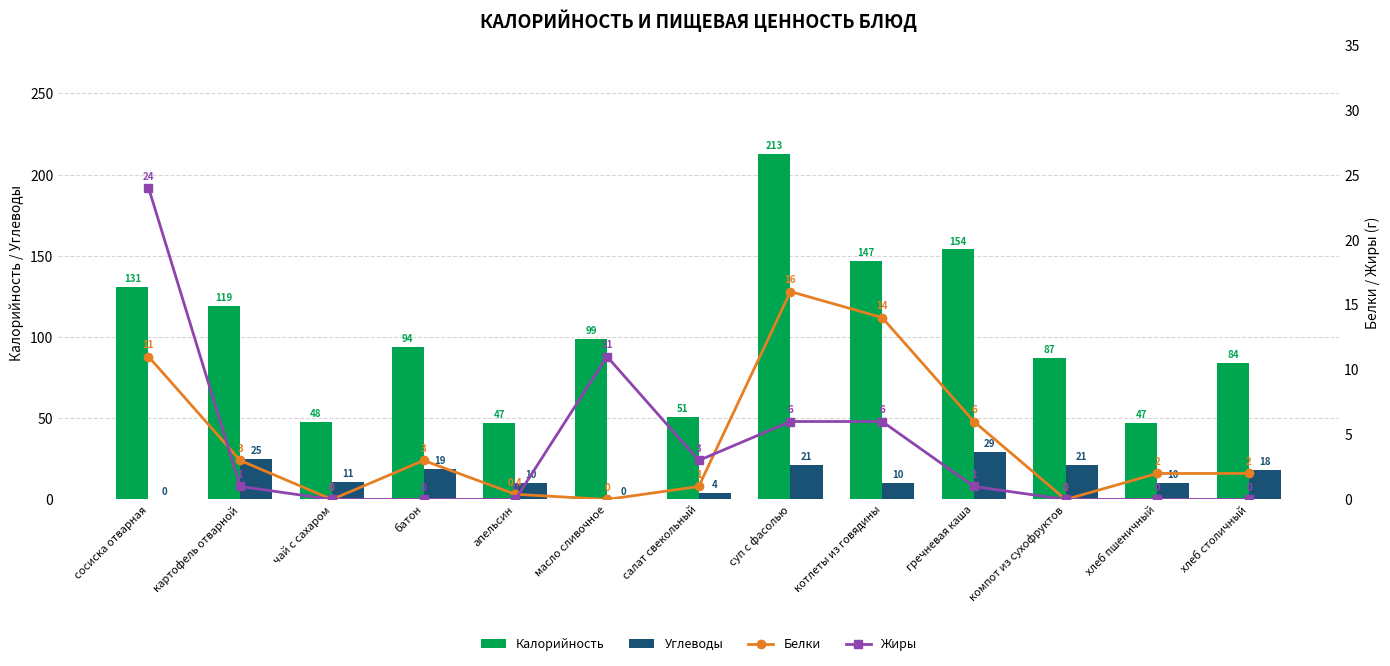

Which series has the widest spread of values?

Калорийность